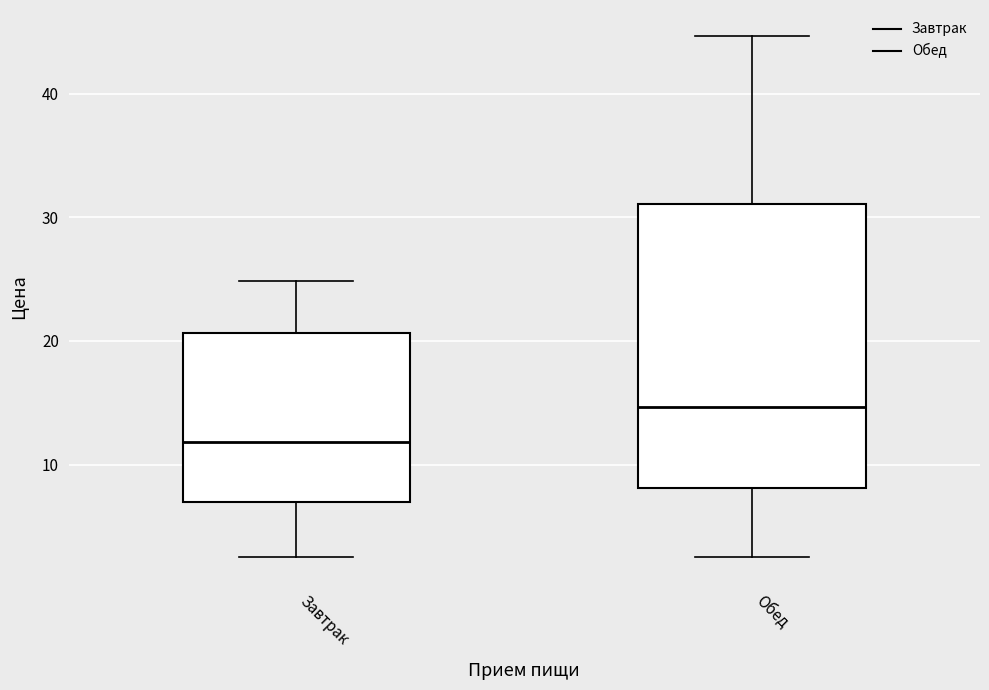

Where does the lower whisker of the box for Завтрак end on the y-axis? The values are not printed on the chart, so give them approximately, as read against the axis.

3